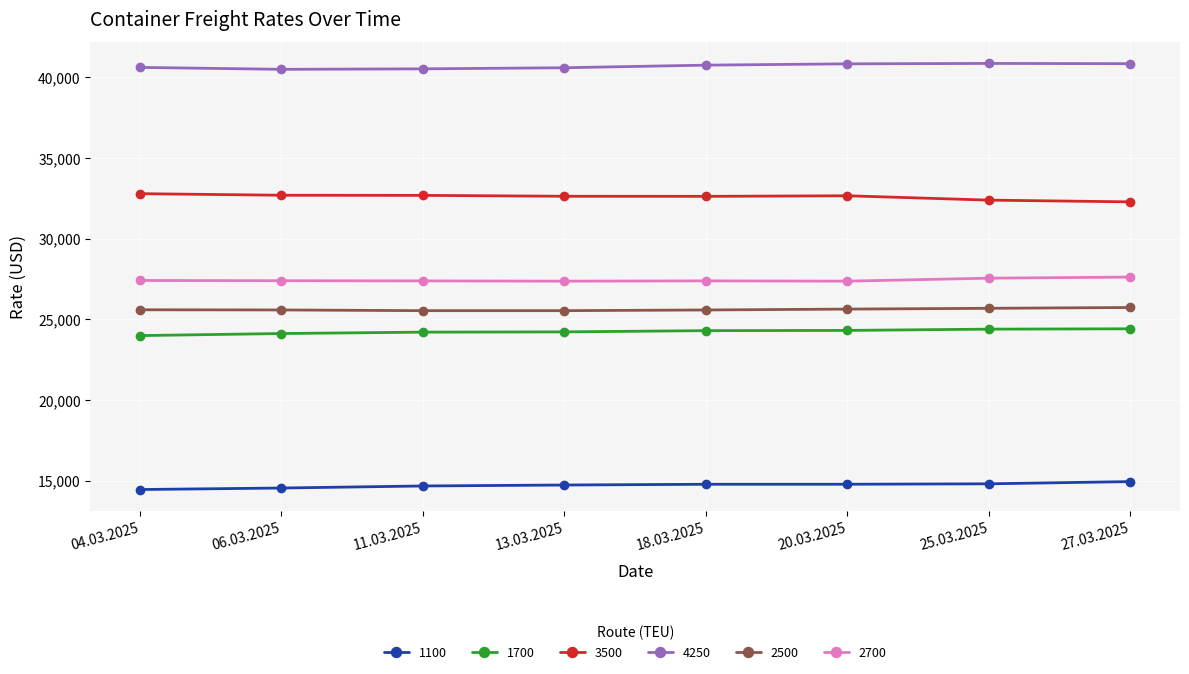

What value does the 1700 series have at 27.03.2025, to the nearest 5?

24405